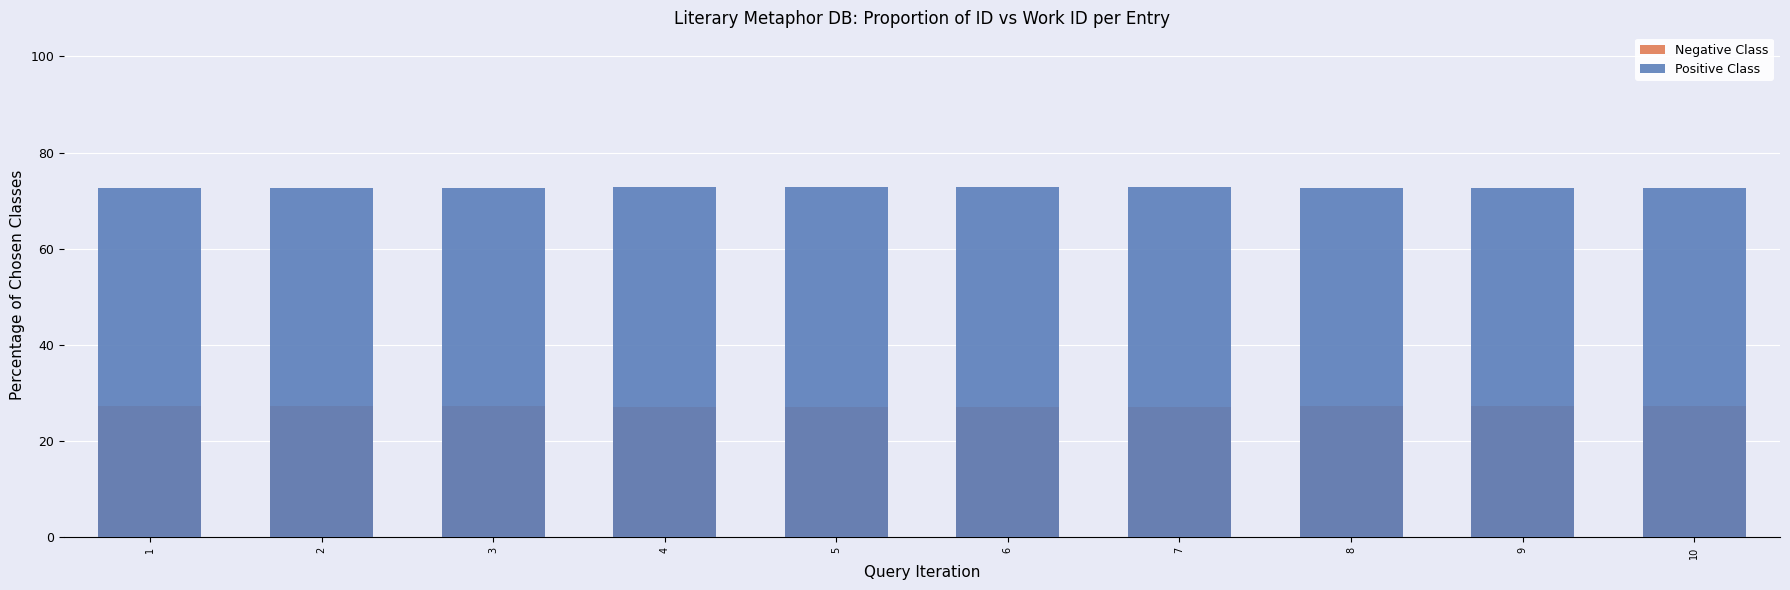

What is the spread (max minus min) of values at 3?

45.3